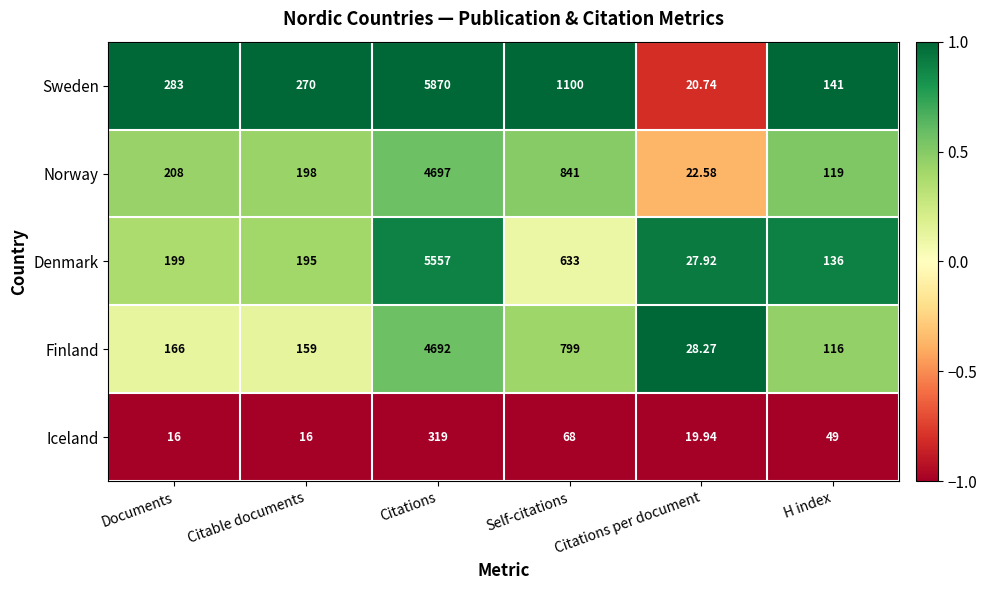

Count the number of categories in the chart.

6